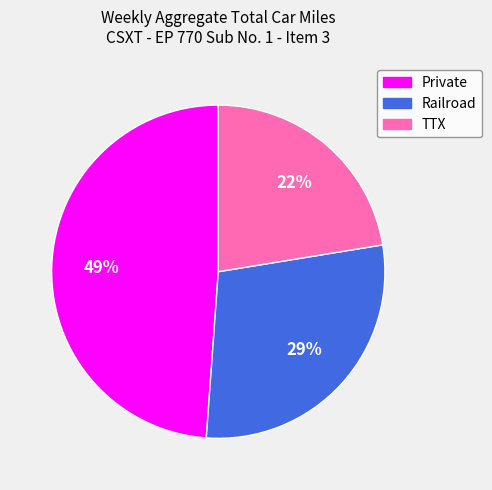

Count the number of slices in the pie.

3